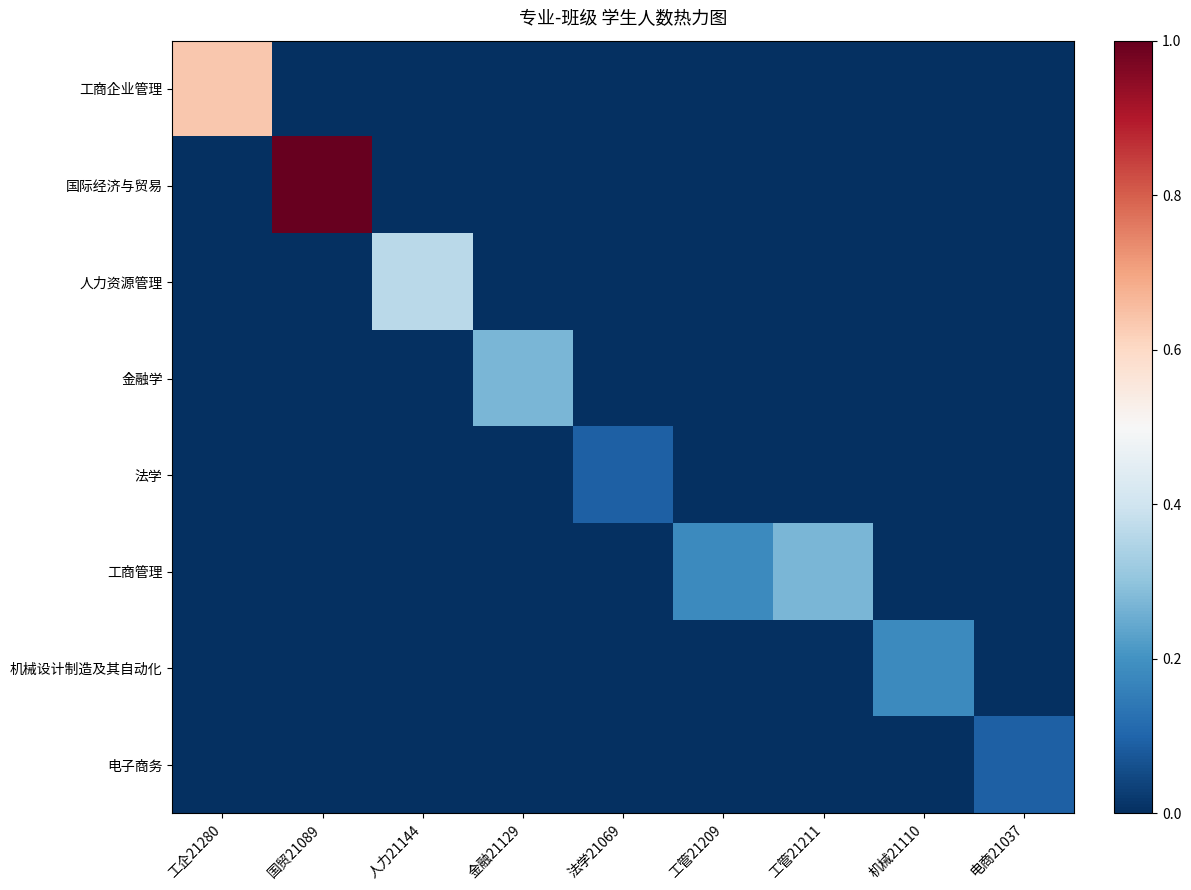

Which series has the widest spread of values?

国际经济与贸易